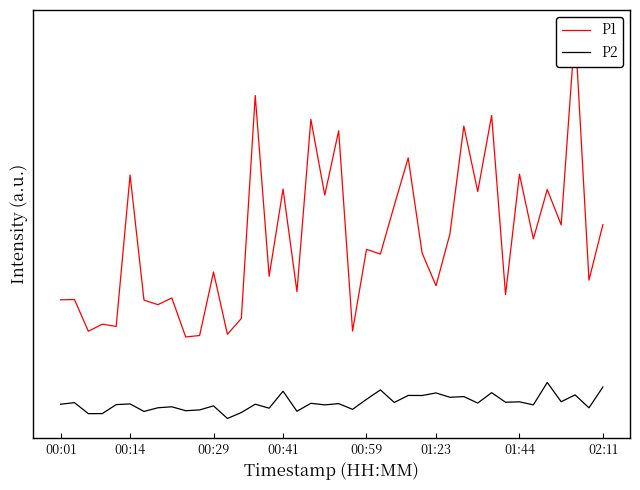

At which category is the sum across all series the highest?

37